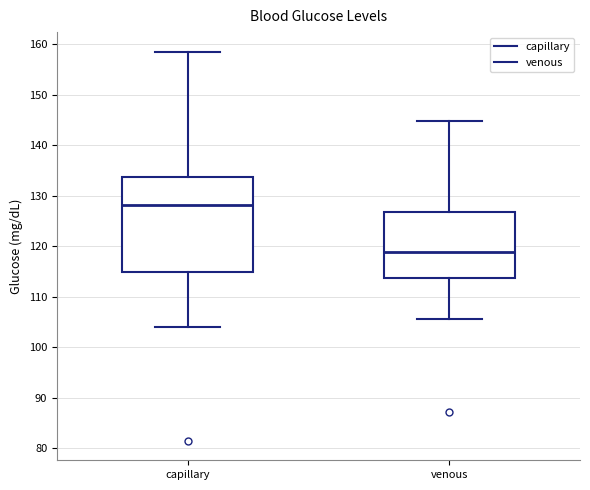

Comparing the boxes themselves (not the whiskers), which one is the tallest?

capillary